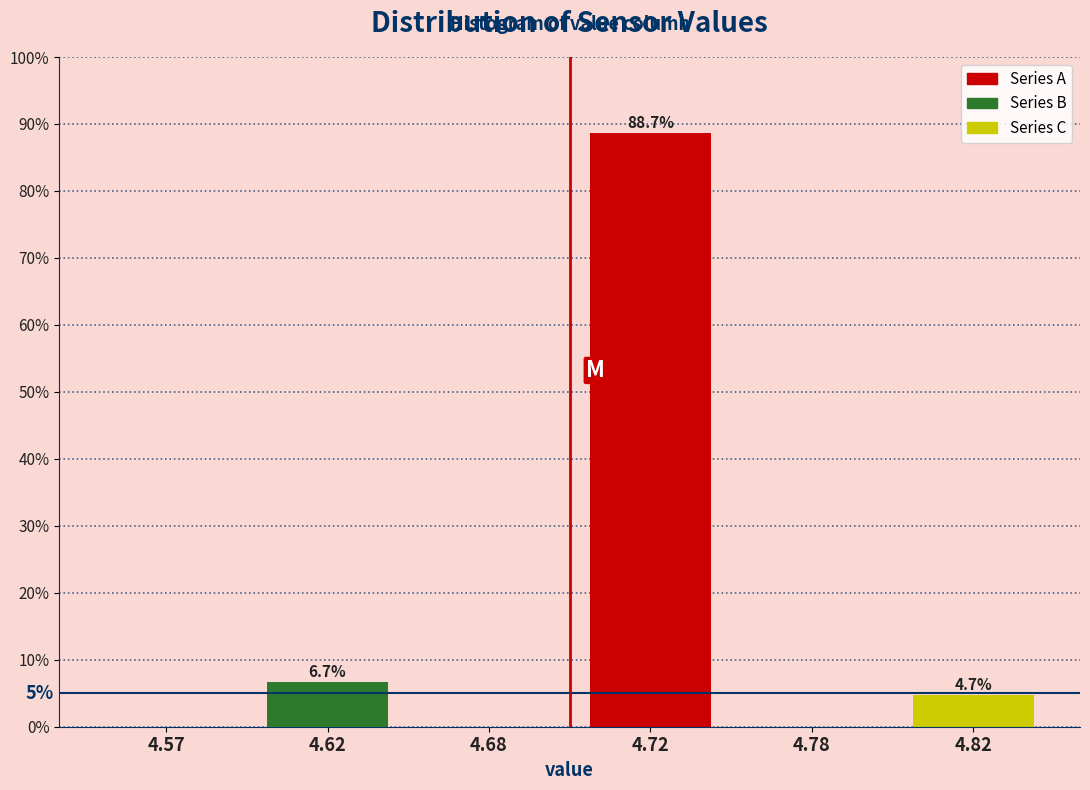

Reading left to right, extract all data points from this chart.

4.57=0.0	4.62=6.7	4.68=0.0	4.72=88.7	4.78=0.0	4.82=4.7